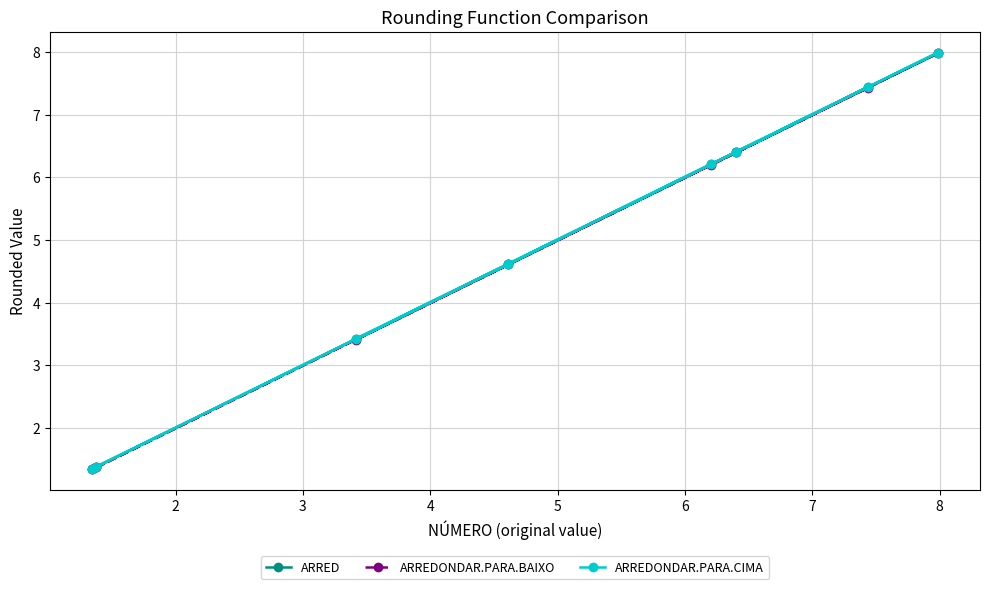

In ARREDONDAR.PARA.BAIXO, how many points are lower than both neighbors (excluding endpoints)?

1